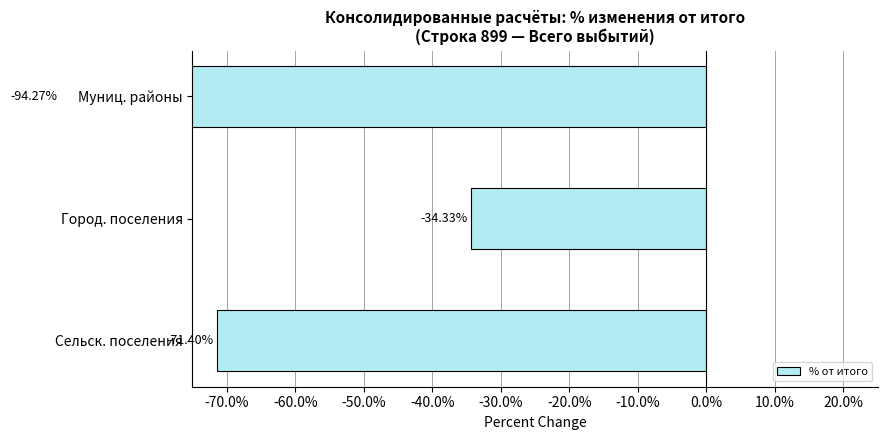

What is the maximum value shown in the chart?

-34.3